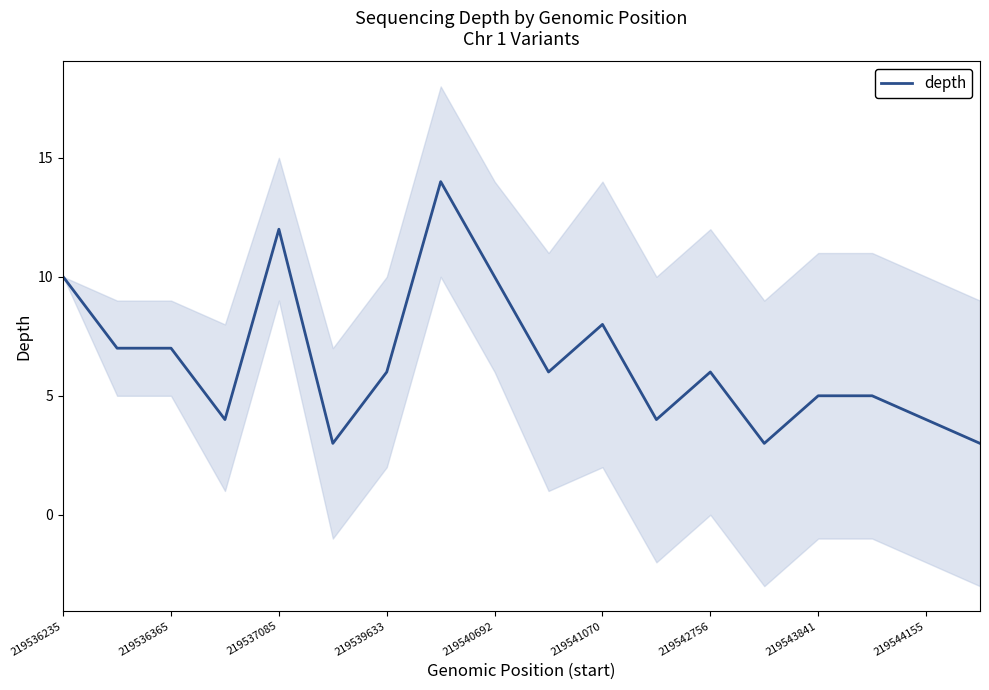

How many interior local peaks (higher than both neighbors) does the data have?

4